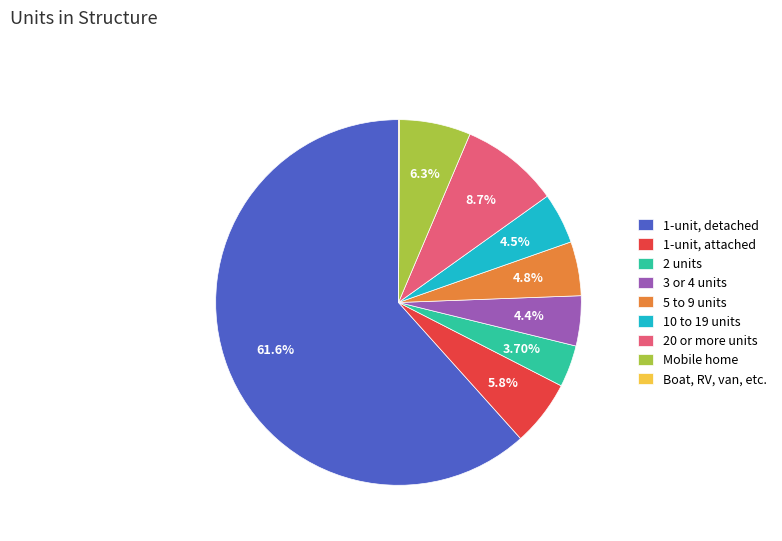

Between 20 or more units and 2 units, which is larger?

20 or more units